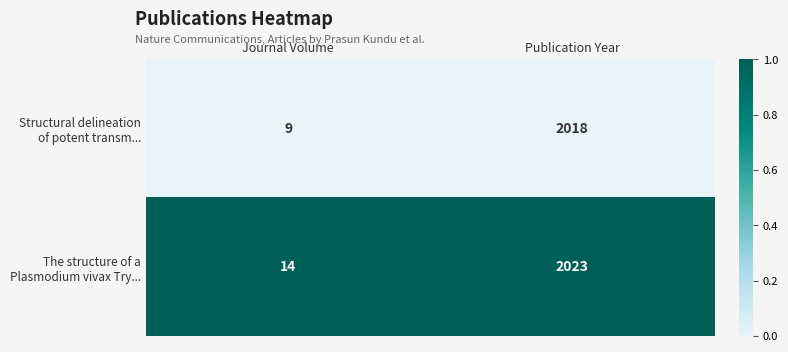

At which category is the sum across all series the highest?

Publication Year